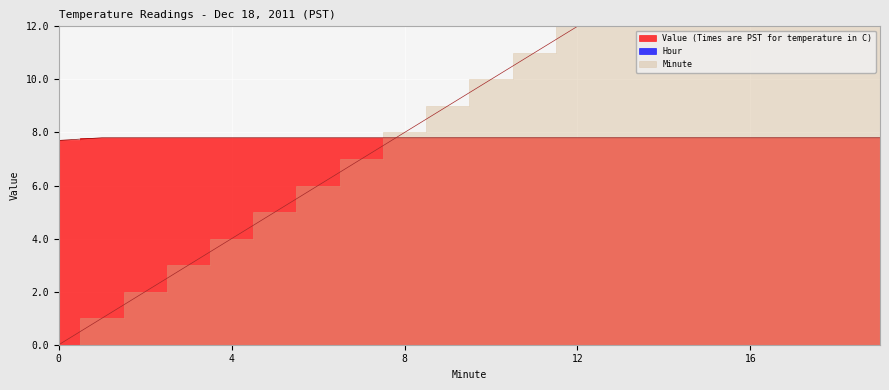

Reading left to right, list all the values displayed in this chart.

Value (Times are PST for temperature in C): 0=7.7	1=7.8	2=7.8	3=7.8	4=7.8	5=7.8	6=7.8	7=7.8	8=7.8	9=7.8	10=7.8	11=7.8	12=7.8	13=7.8	14=7.8	15=7.8	16=7.8	17=7.8	18=7.8	19=7.8
Minute: 0=0.0	1=1.0	2=2.0	3=3.0	4=4.0	5=5.0	6=6.0	7=7.0	8=8.0	9=9.0	10=10.0	11=11.0	12=12.0	13=13.0	14=14.0	15=15.0	16=16.0	17=17.0	18=18.0	19=19.0